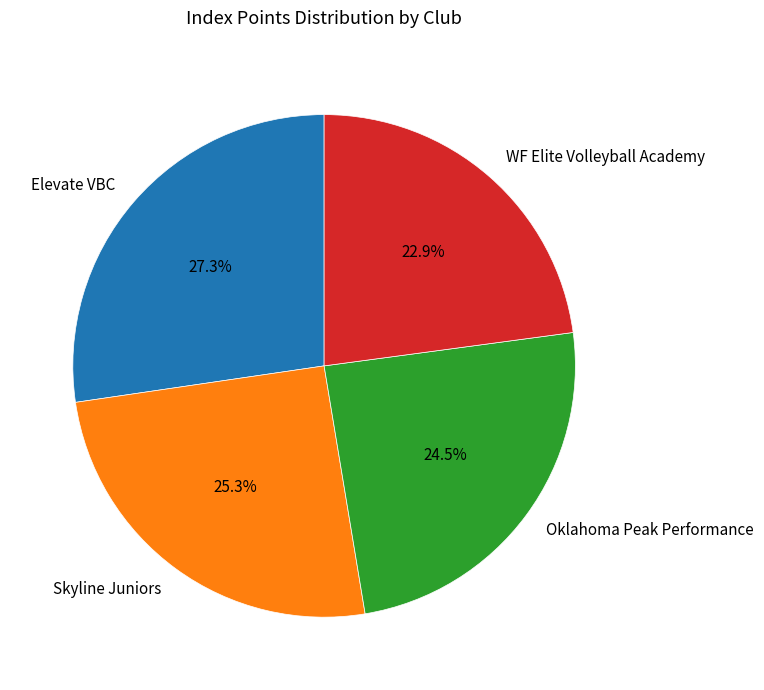

What is the smallest slice in the pie chart?

WF Elite Volleyball Academy